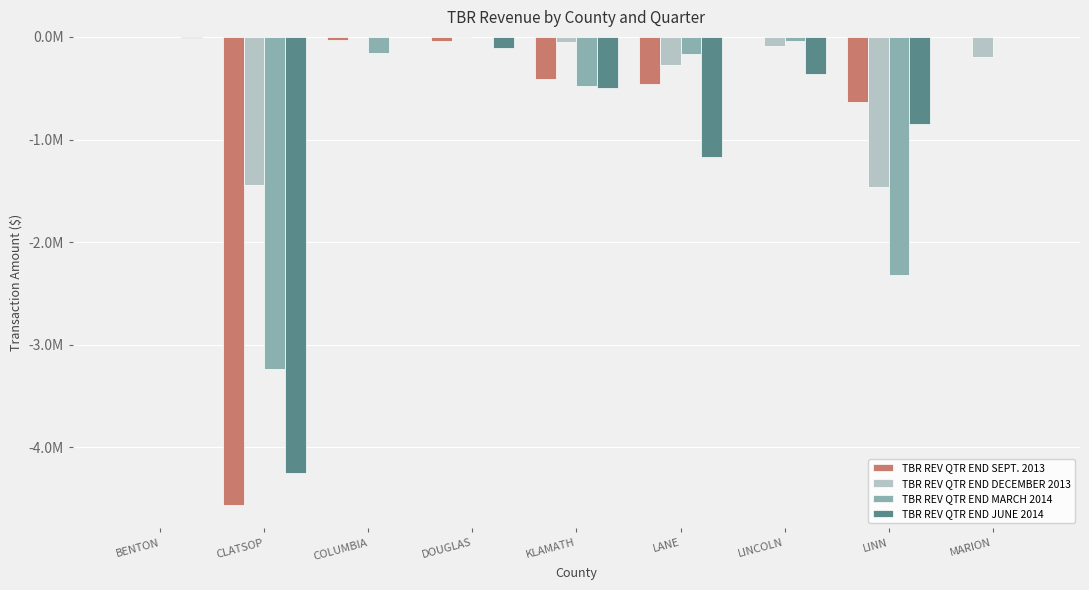

What is the difference between the highest and lowest values at CLATSOP?

3119986.0